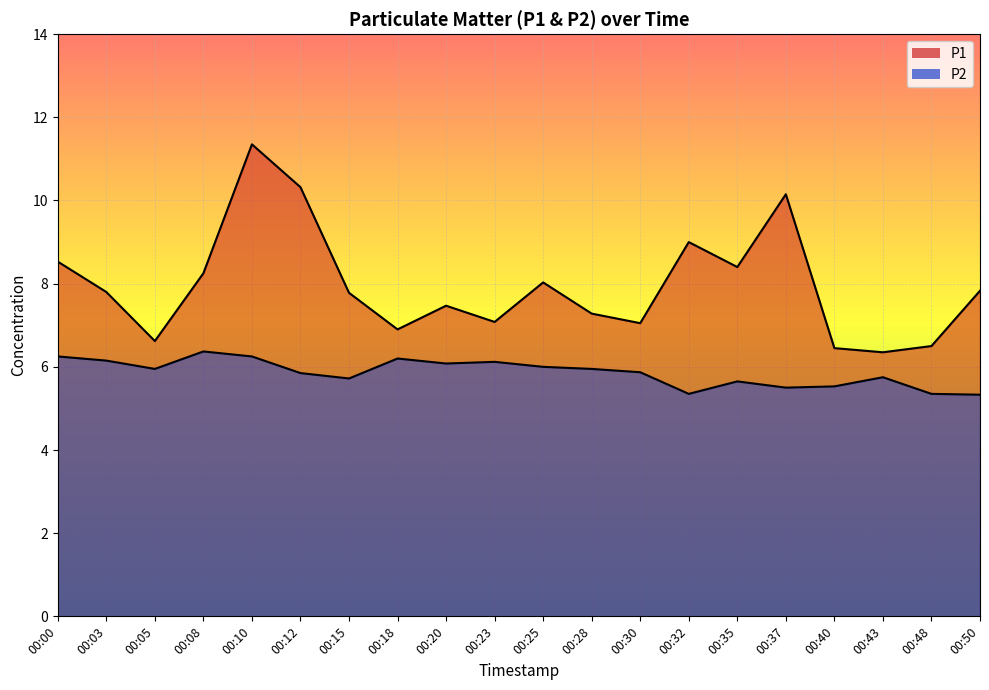

Between 00:08 and 00:50, which series saw the biggest shift?

P2